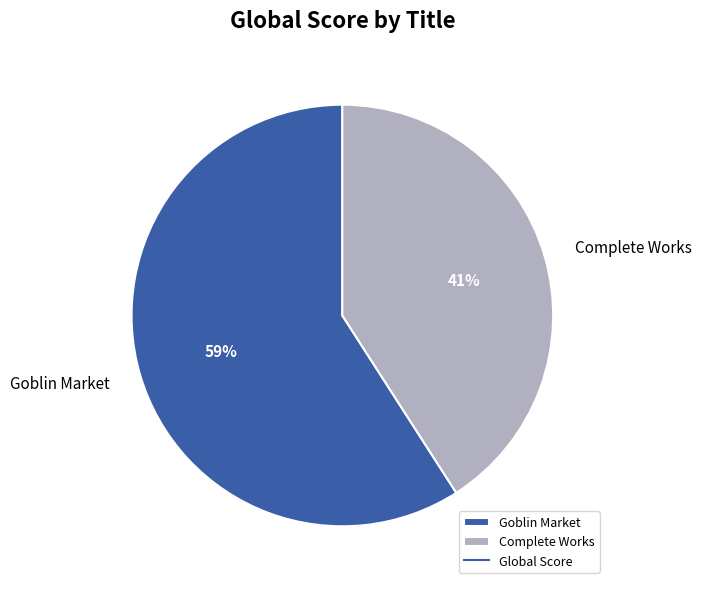

What is the ratio of the value at Goblin Market to the value at Complete Works?

1.4